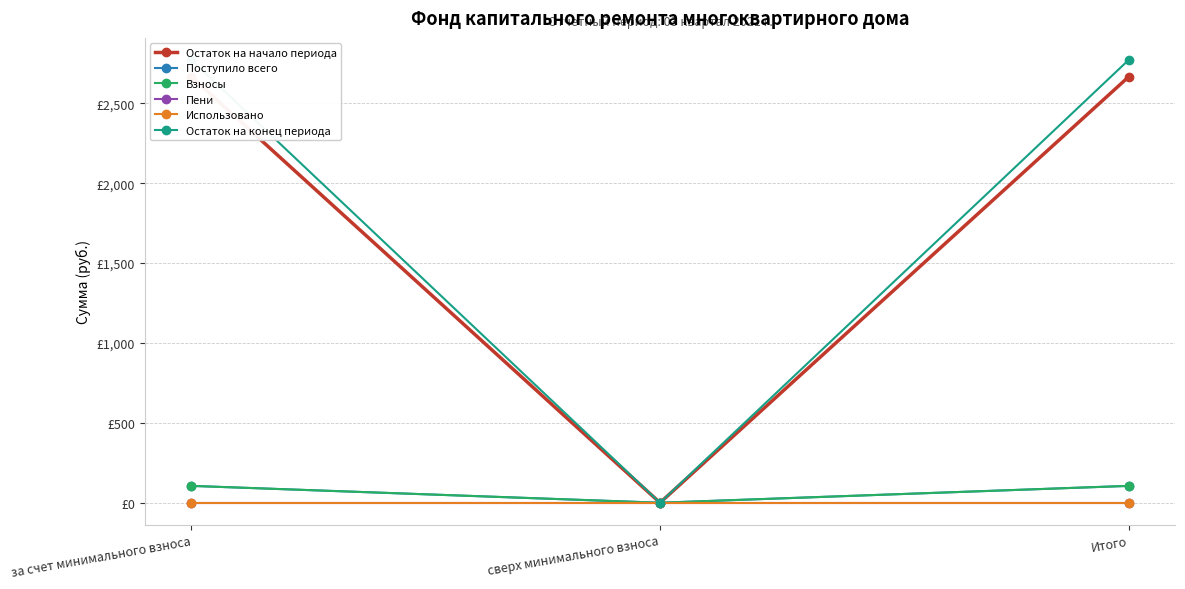

What is the sum of all Остаток на конец периода values?

5541.3